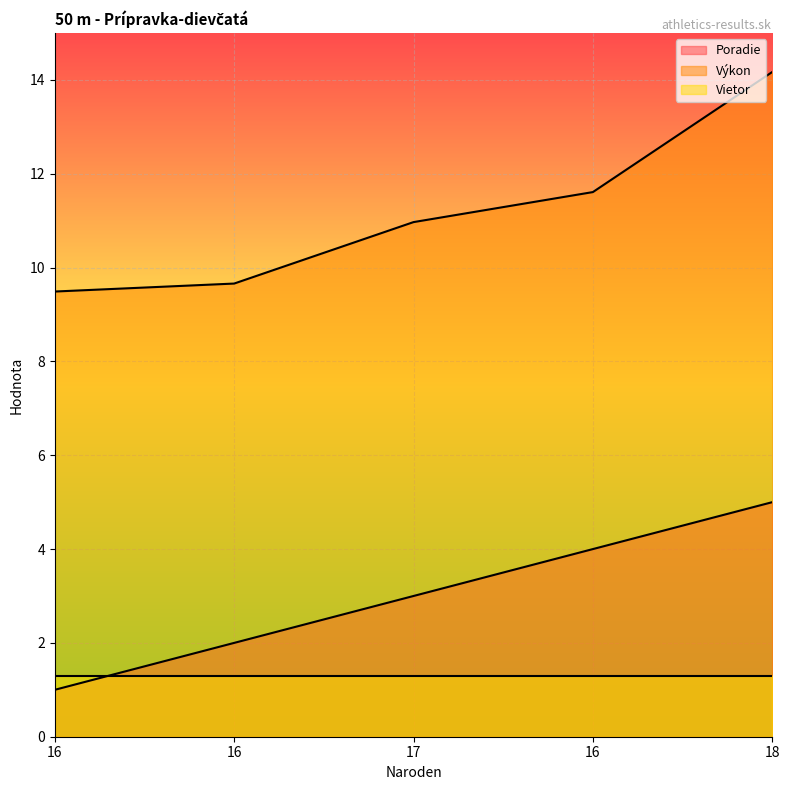

List the series in order of their overall mean, lowest first.

Vietor, Poradie, Výkon